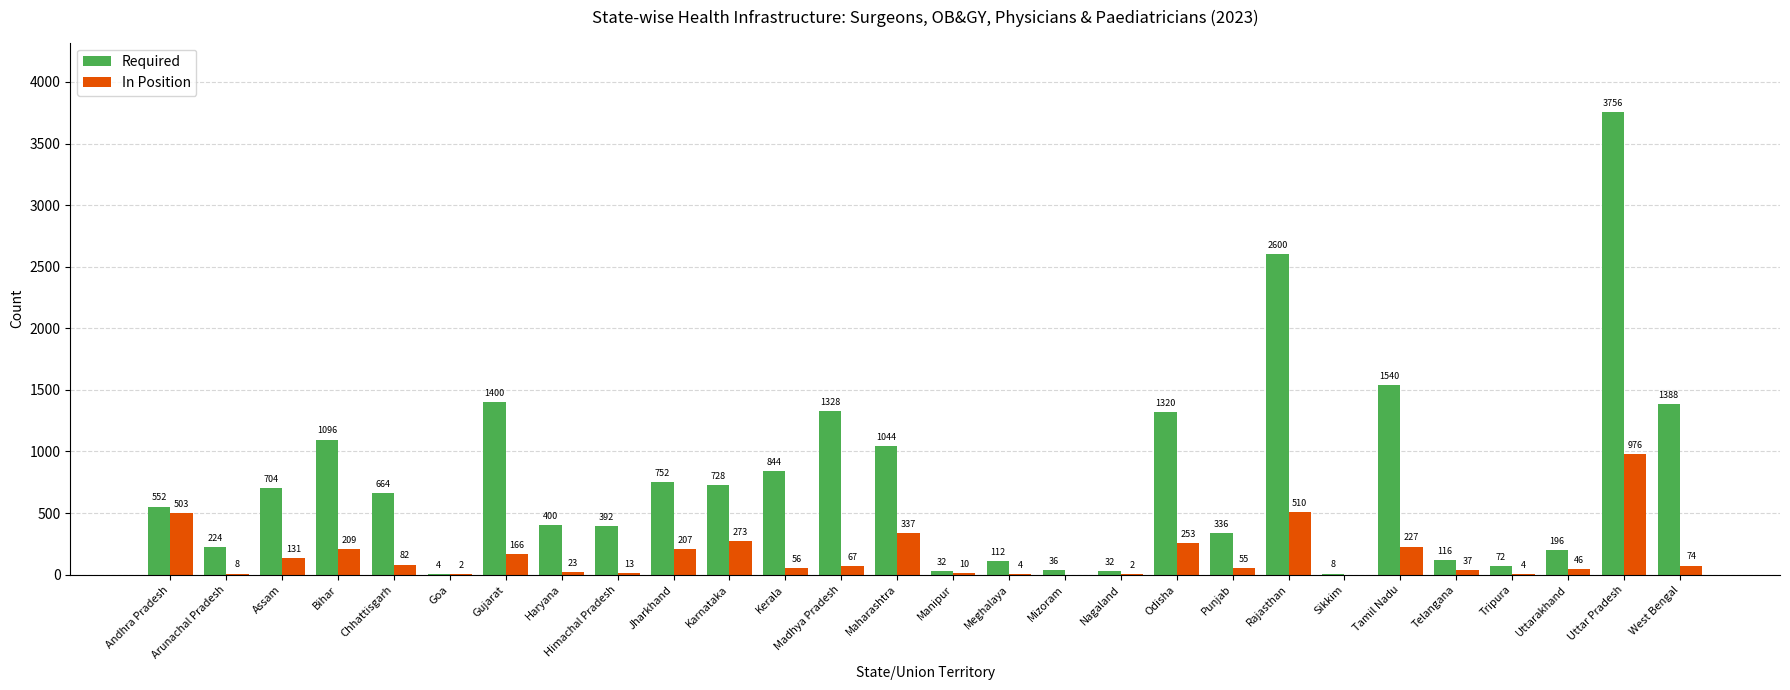

Reading left to right, list all the values displayed in this chart.

Required: 552	224	704	1096	664	4	1400	400	392	752	728	844	1328	1044	32	112	36	32	1320	336	2600	8	1540	116	72	196	3756	1388
In Position: 503	8	131	209	82	2	166	23	13	207	273	56	67	337	10	4	0	2	253	55	510	0	227	37	4	46	976	74